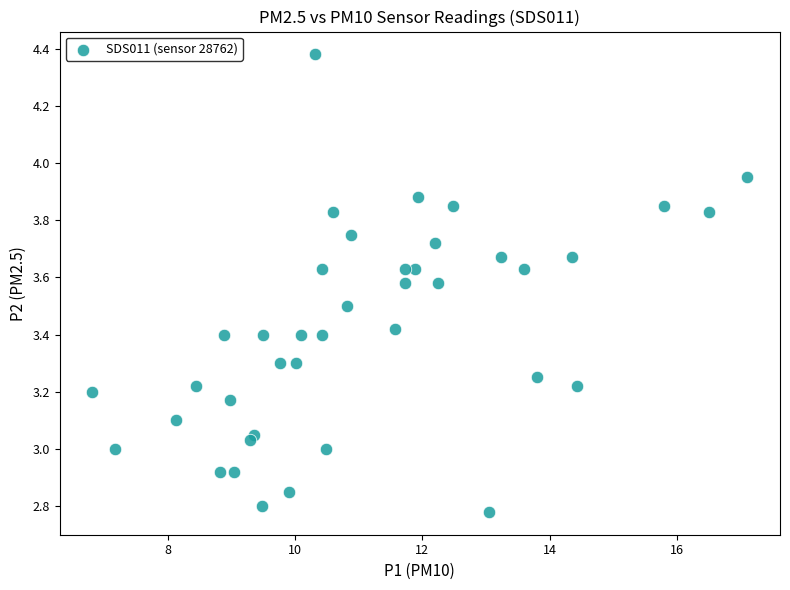

What is the range of X values (max minus min)?

10.3